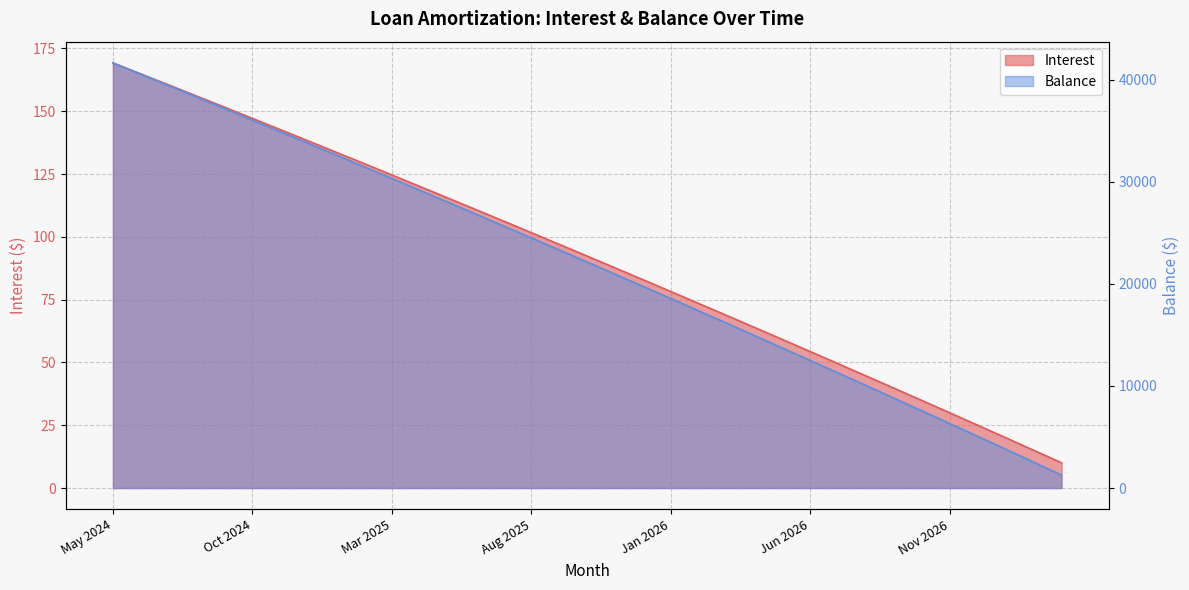

True or false: Balance has more than 2 interior local peaks.

False